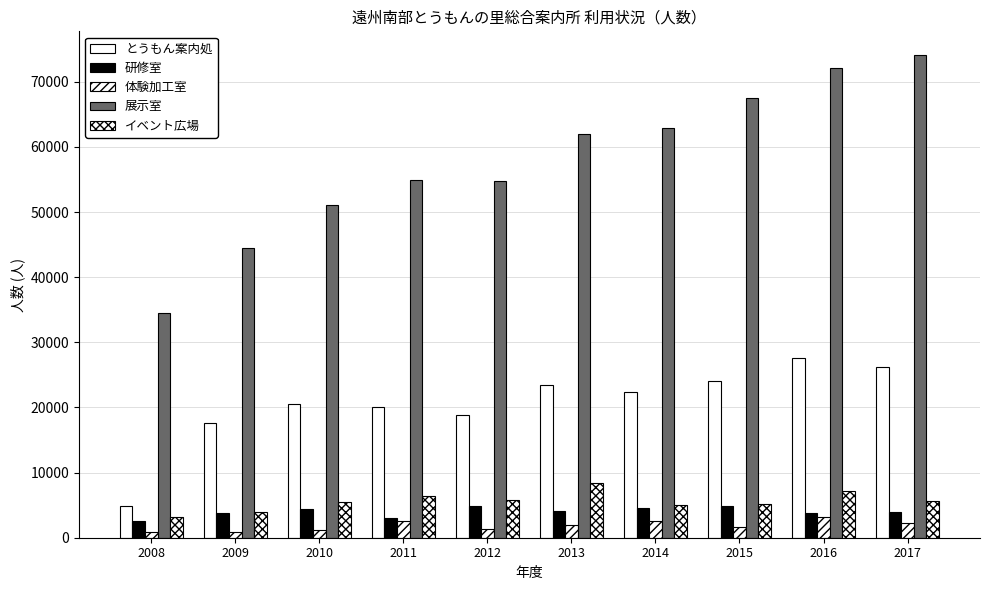

Does the chart contain stacked bars?

No